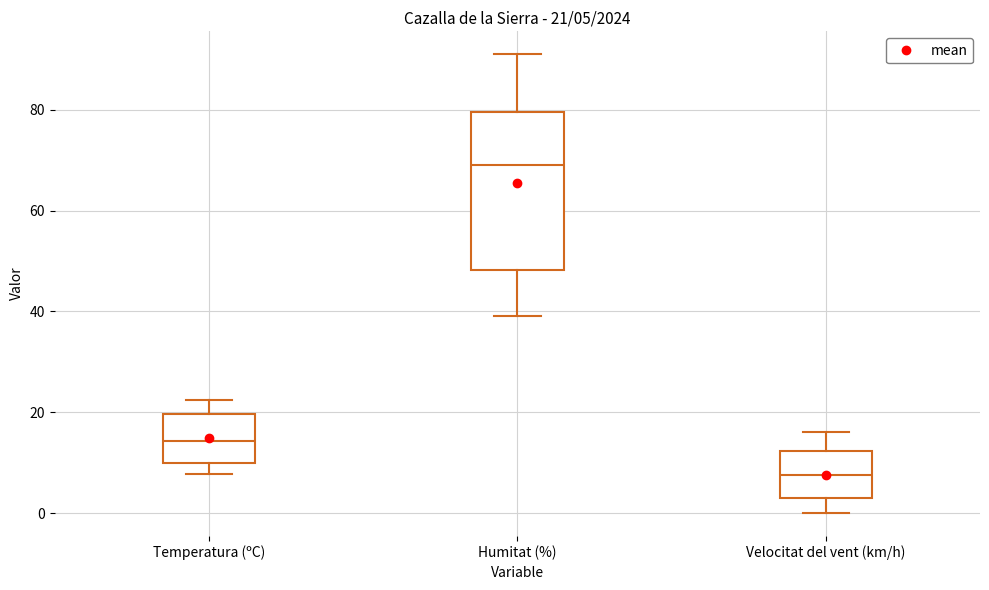

Comparing the boxes themselves (not the whiskers), which one is the tallest?

Humitat (%)